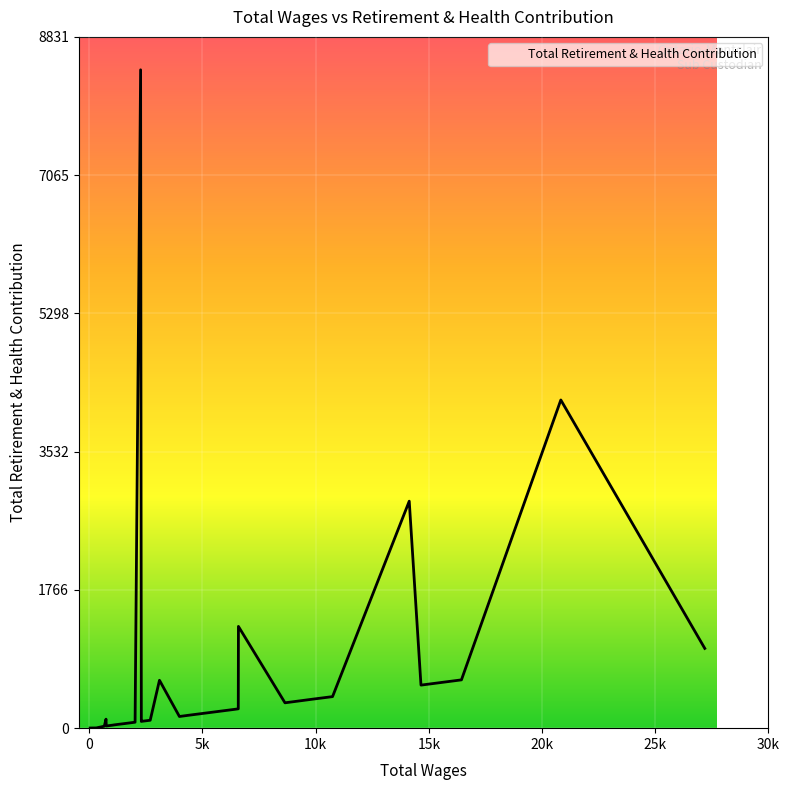

What is the difference between the maximum and minimum values?

8409